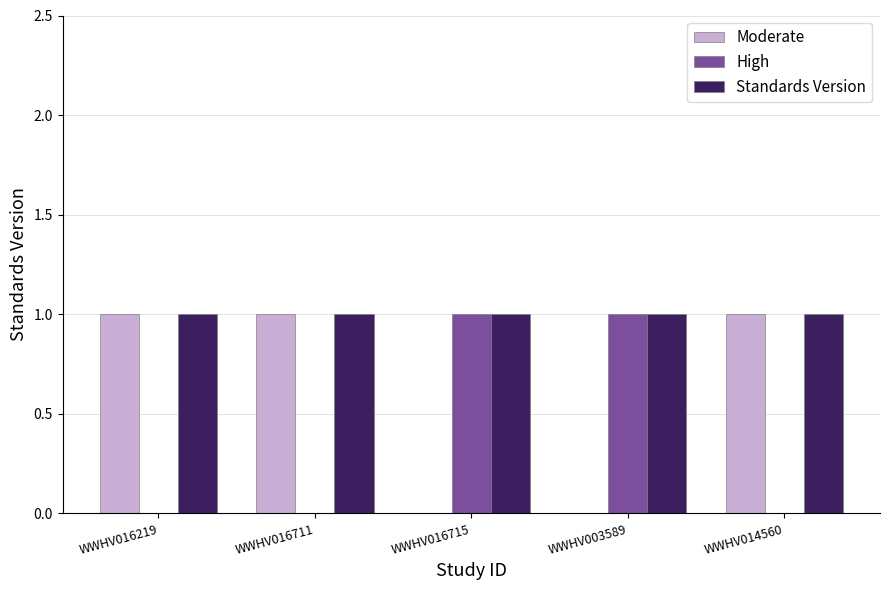

Count the High values in the range 0 to 1.

5